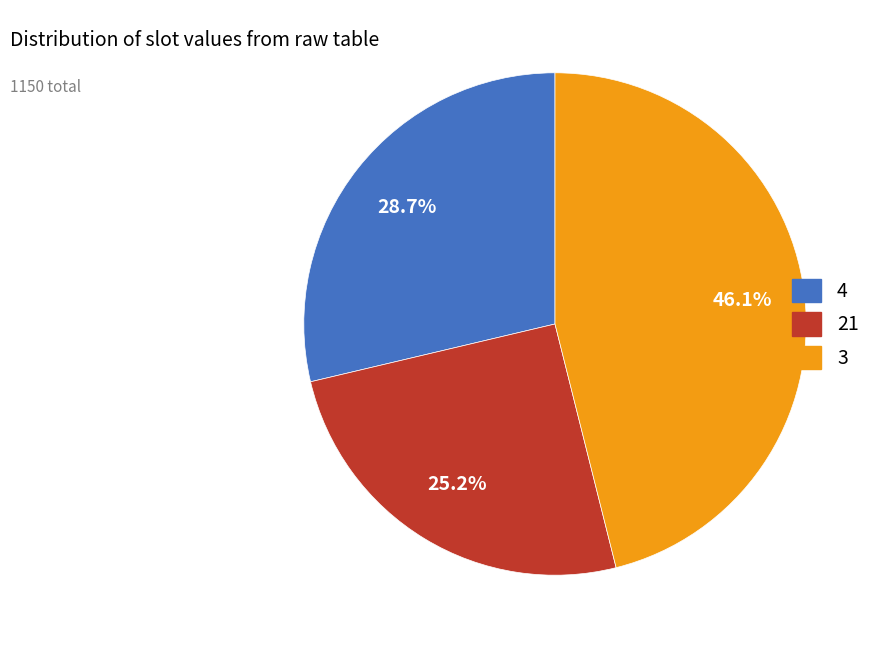

What percentage do 21 and 4 together represent?

53.9%